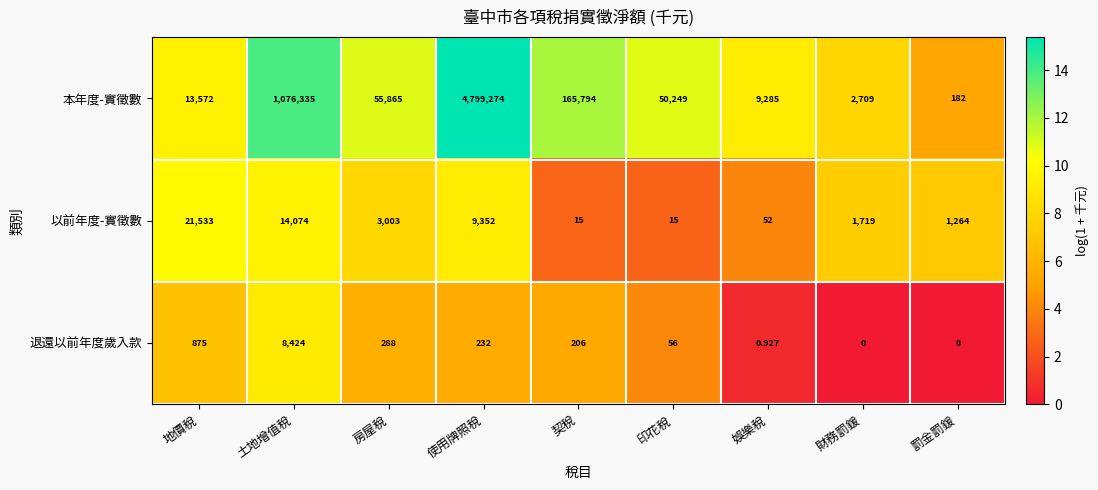

At which label does 本年度-實徵數 first exceed 50249?

土地增值稅